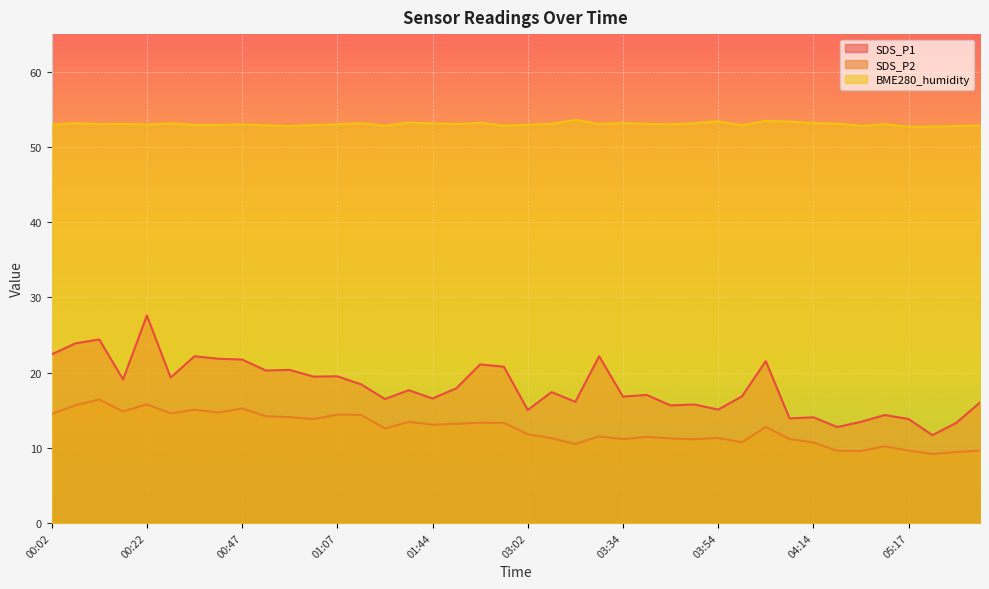

What is the total value across all series at 01:49?

84.1